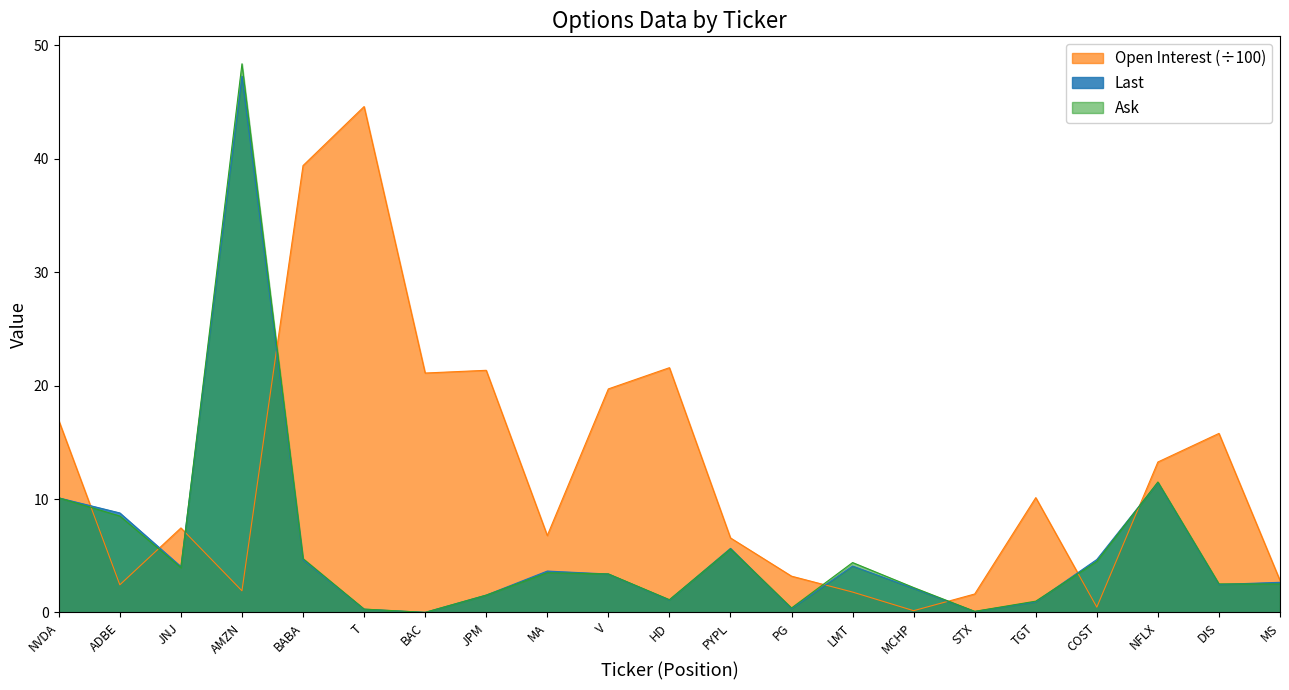

Where do Ask and Open Interest first cross each other?

NVDA and ADBE